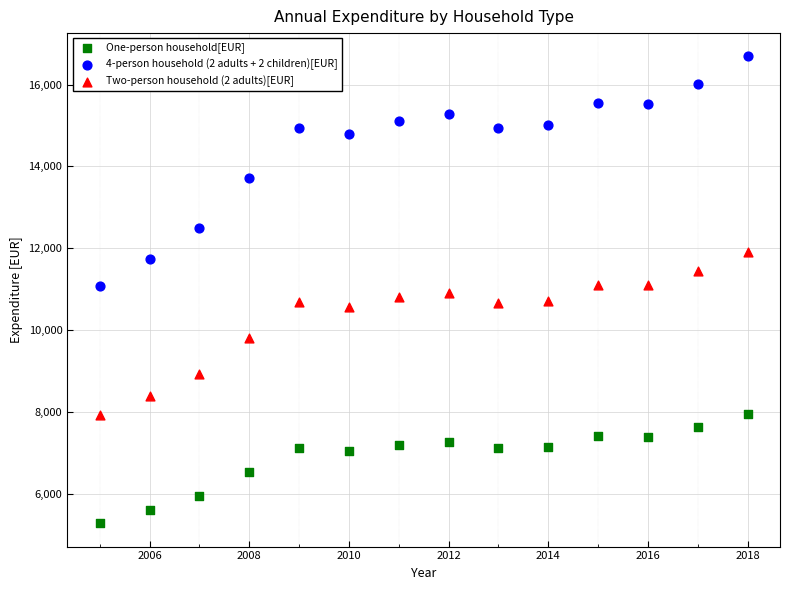

What are all the series names shown in the legend?

One-person household[EUR], 4-person household (2 adults + 2 children)[EUR], Two-person household (2 adults)[EUR]